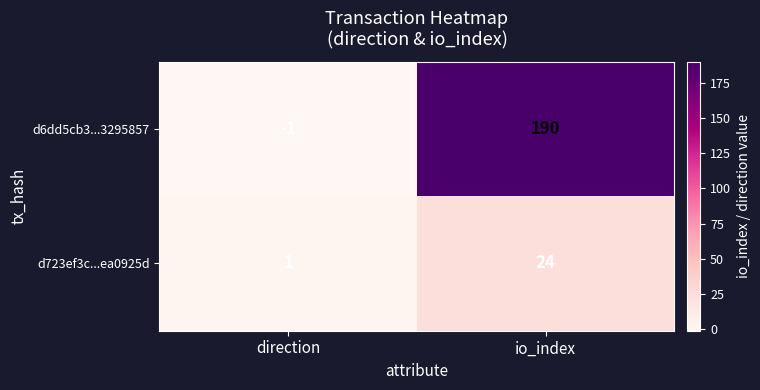

List the series in order of their peak value, highest first.

d6dd5cb3...3295857, d723ef3c...ea0925d